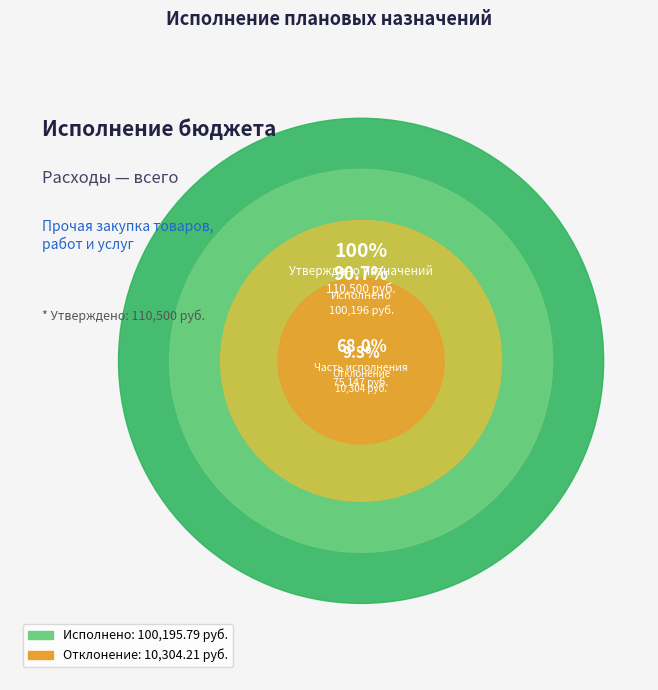

To the nearest percent, what portion does Сумма отклонения represent?

9%